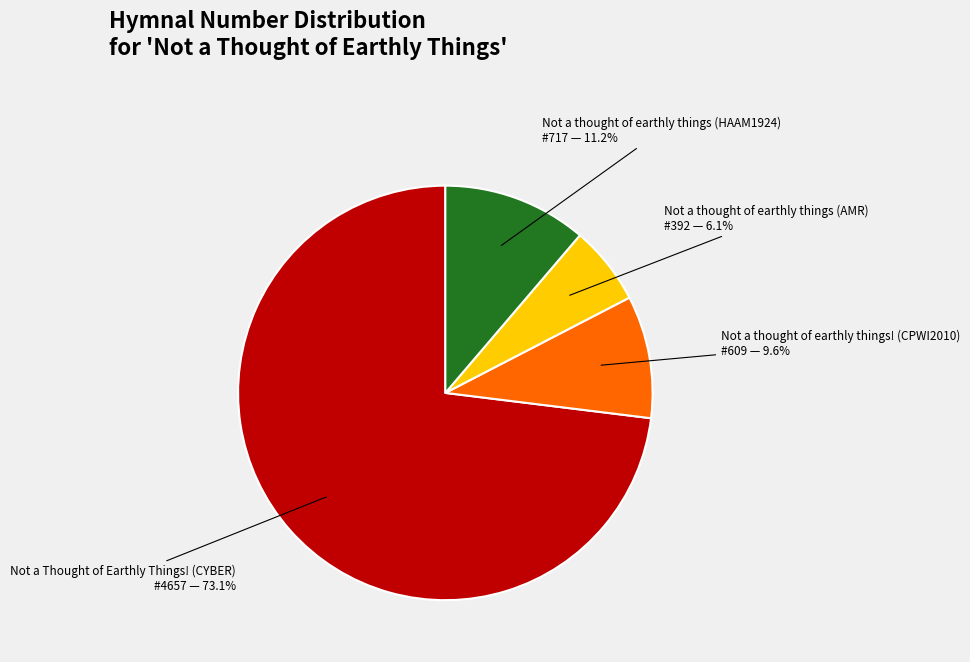

What is the majority slice?

Not a Thought of Earthly Things! (CYBER)